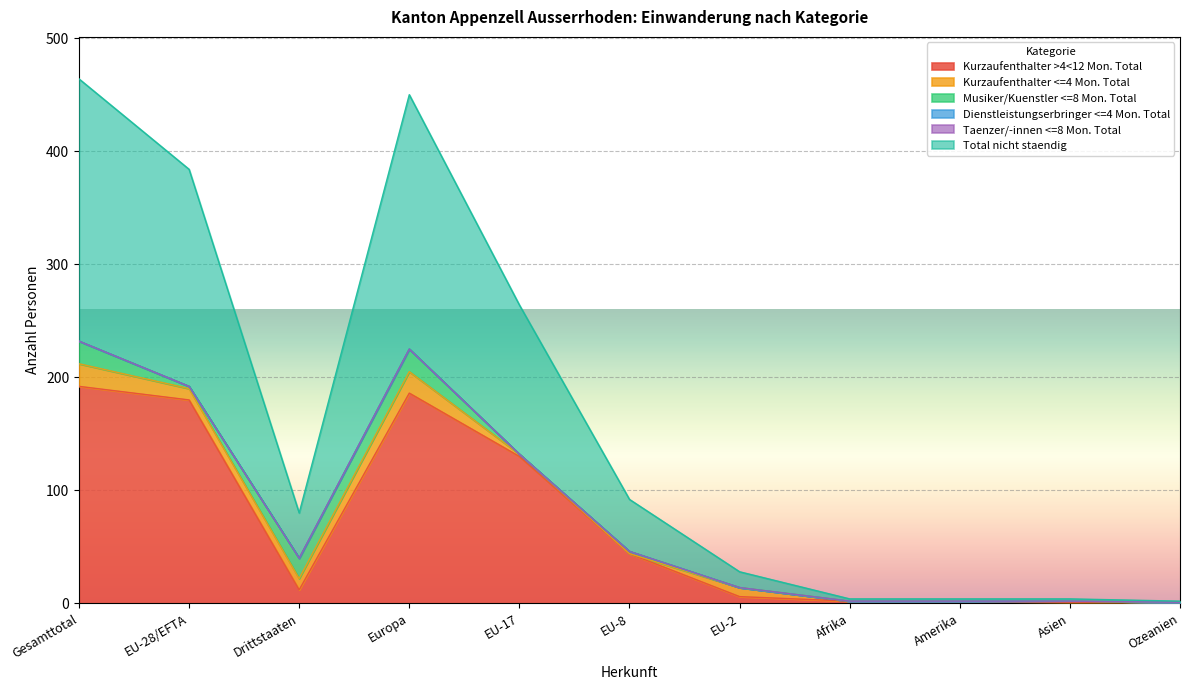

What is the label of the 5th point from the left?

EU-17